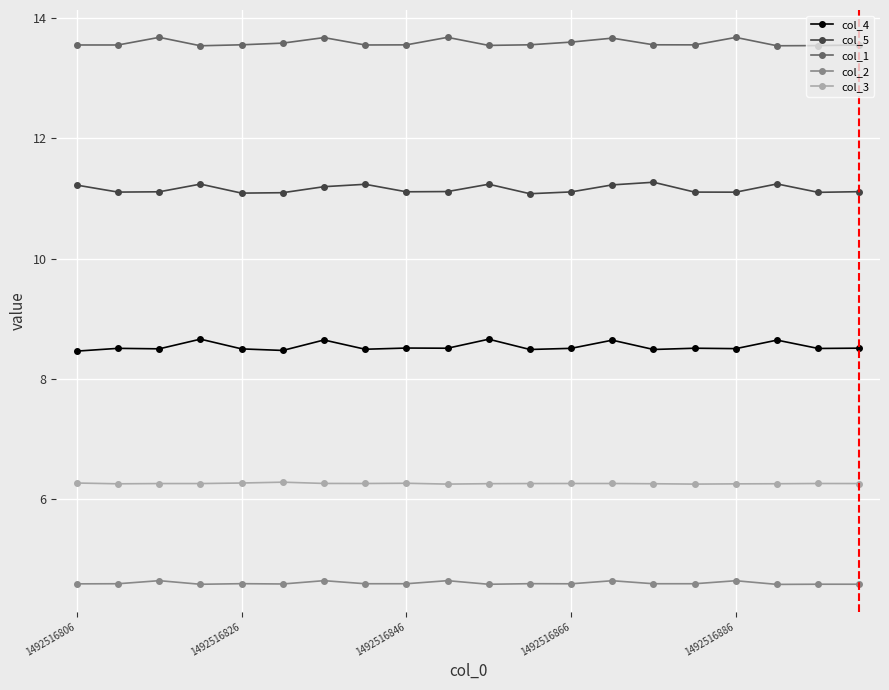

Which series has the largest total across all categories?

col_1